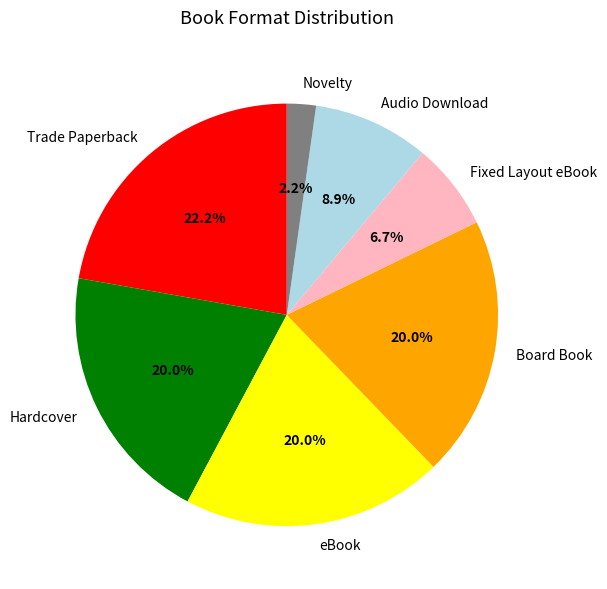

Count the number of slices in the pie.

7